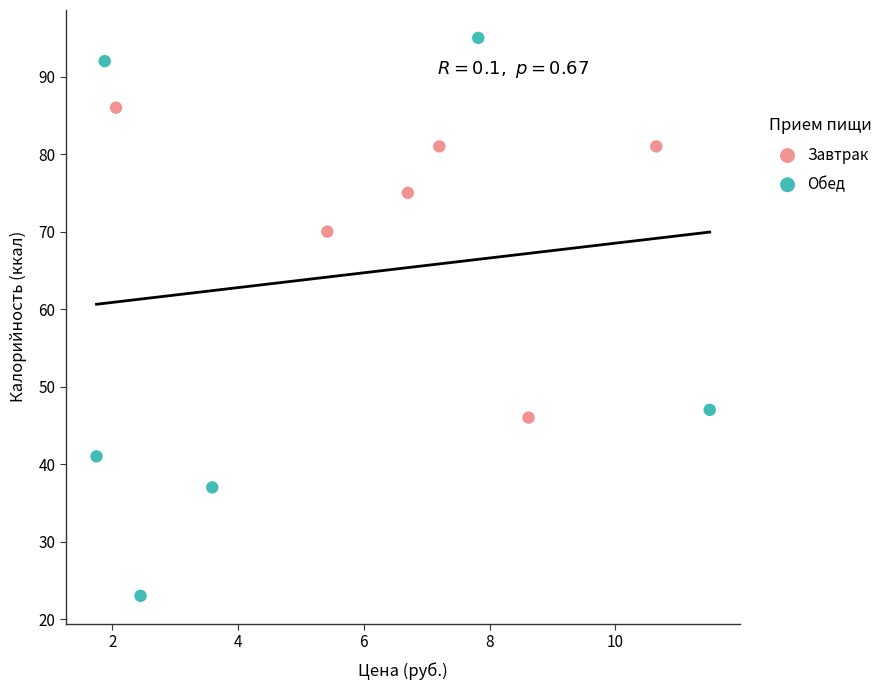

Which series reaches the maximum Y coordinate?

Обед